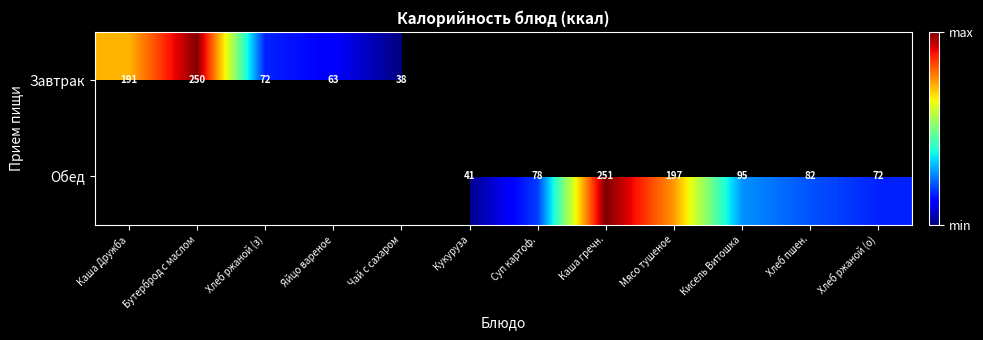

The value of Завтрак at Бутерброд с маслом is 169. True or false?

False